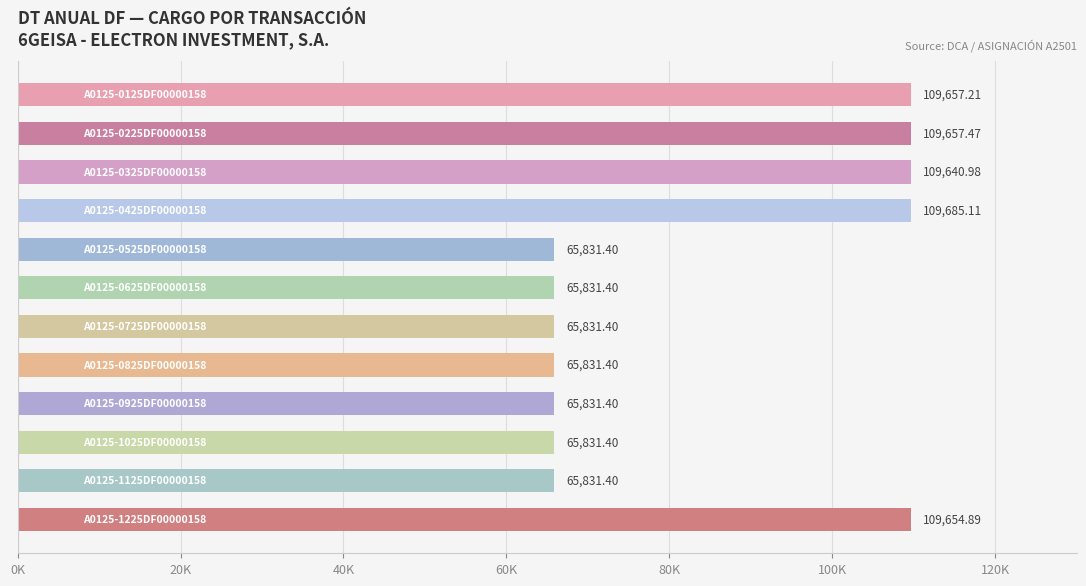

Does the chart contain any negative values?

No